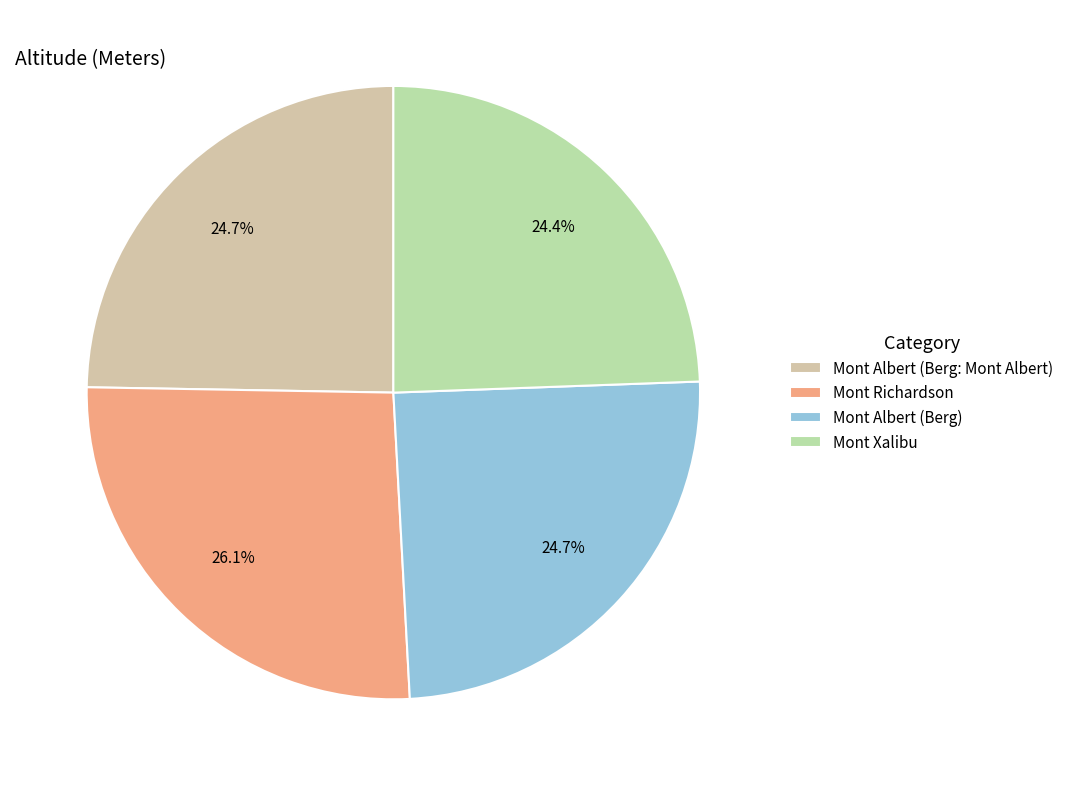

Which slice is the largest?

Mont Richardson